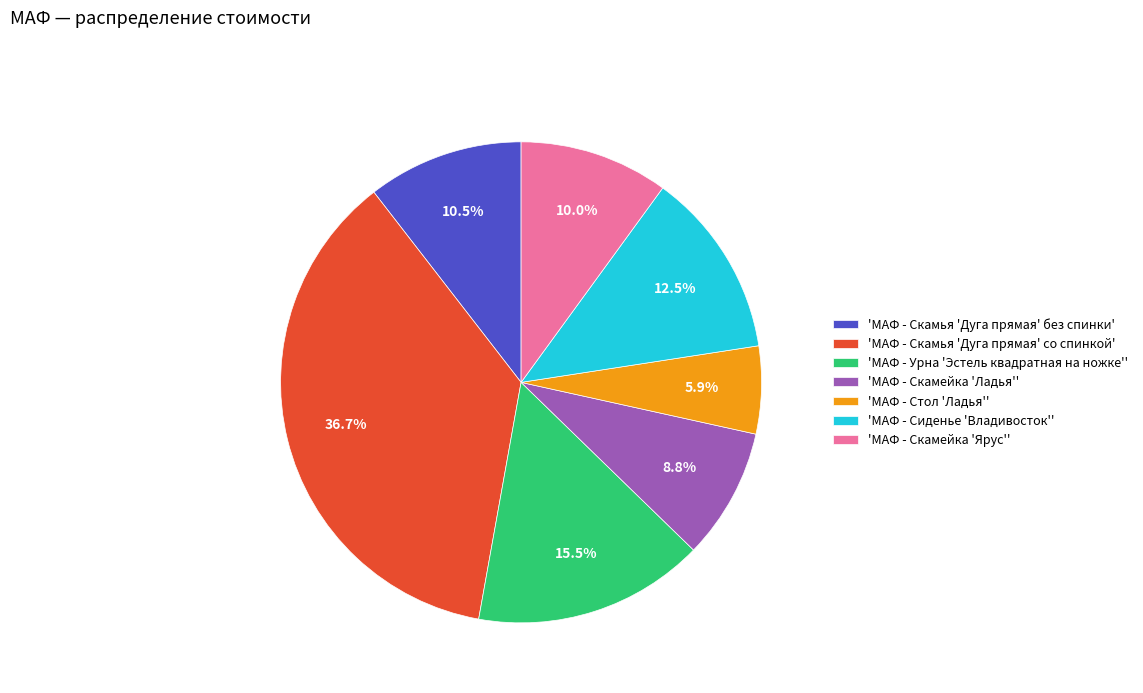

How much of the chart is everything except 'МАФ - Урна 'Эстель квадратная на ножке''?

84.5%